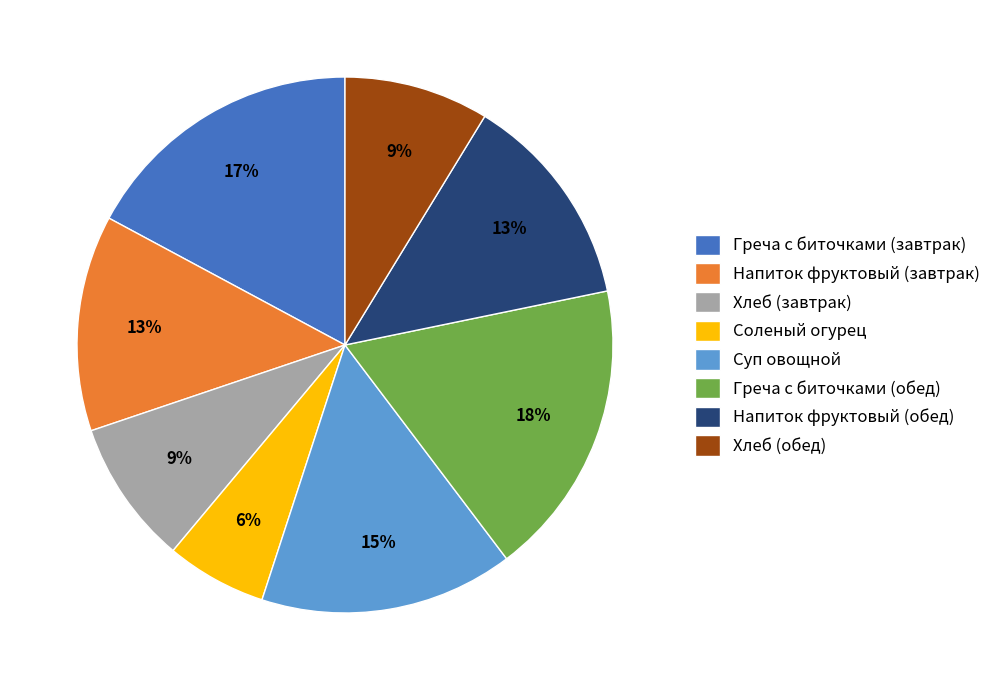

Is the sum of Суп овощной and Греча с биточками (обед) greater than half?

No